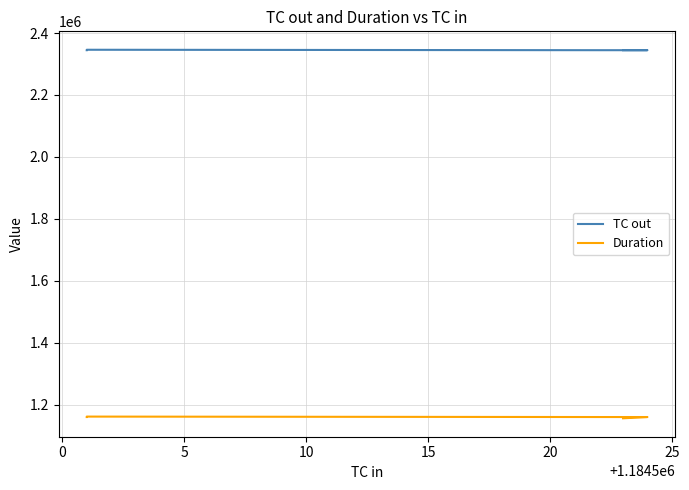

The TC out series shows 3103818 at 0. True or false?

False